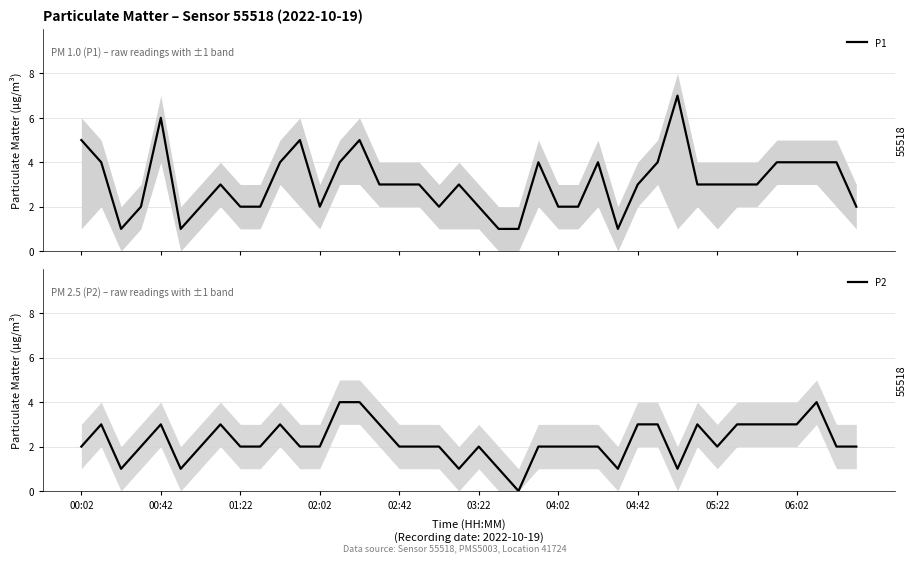

How many distinct data groups are displayed?

2